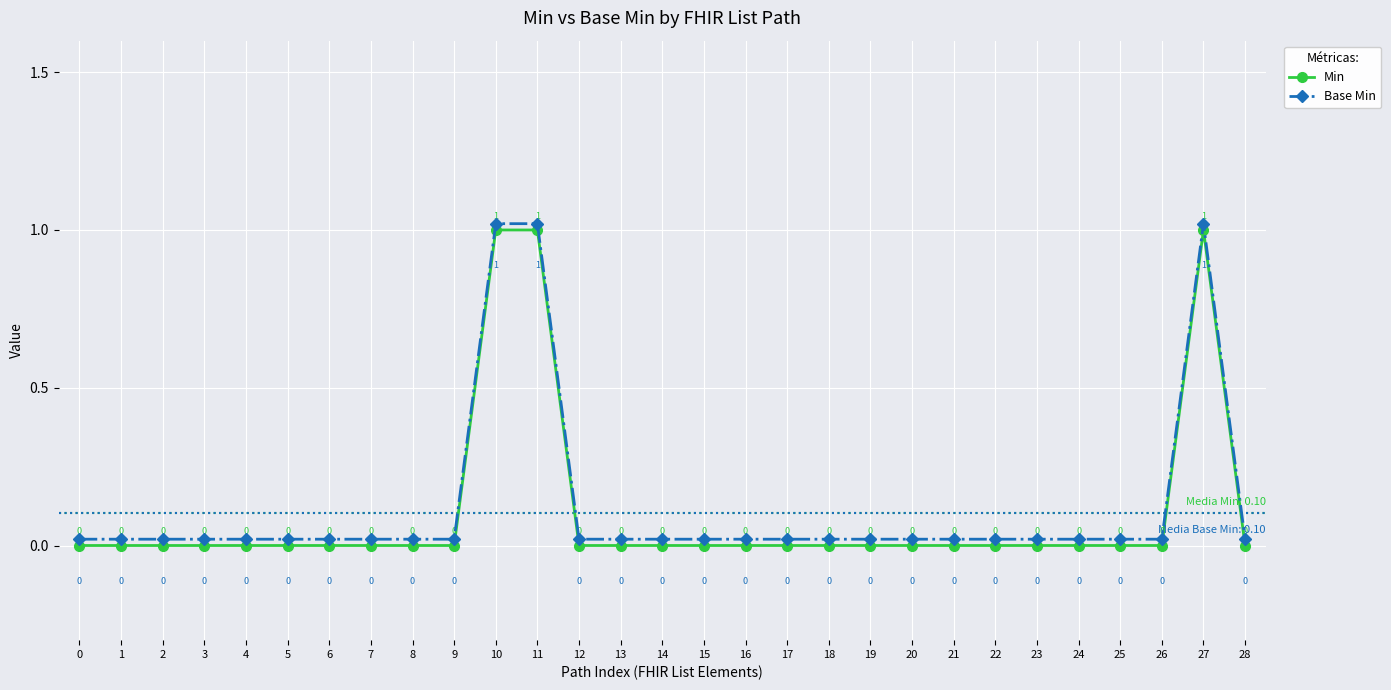

Is it true that Min equals 0.0 at 3?

True